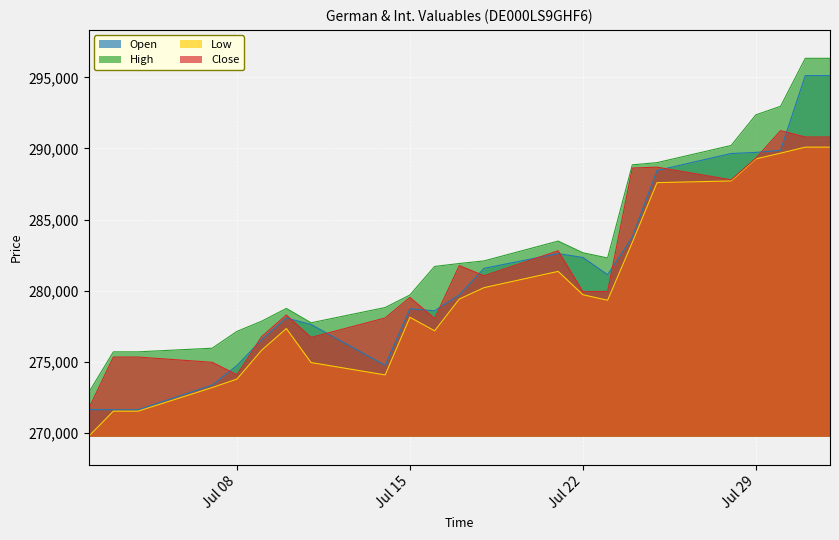

What is the value of the High point at the 3rd from the left?

275693